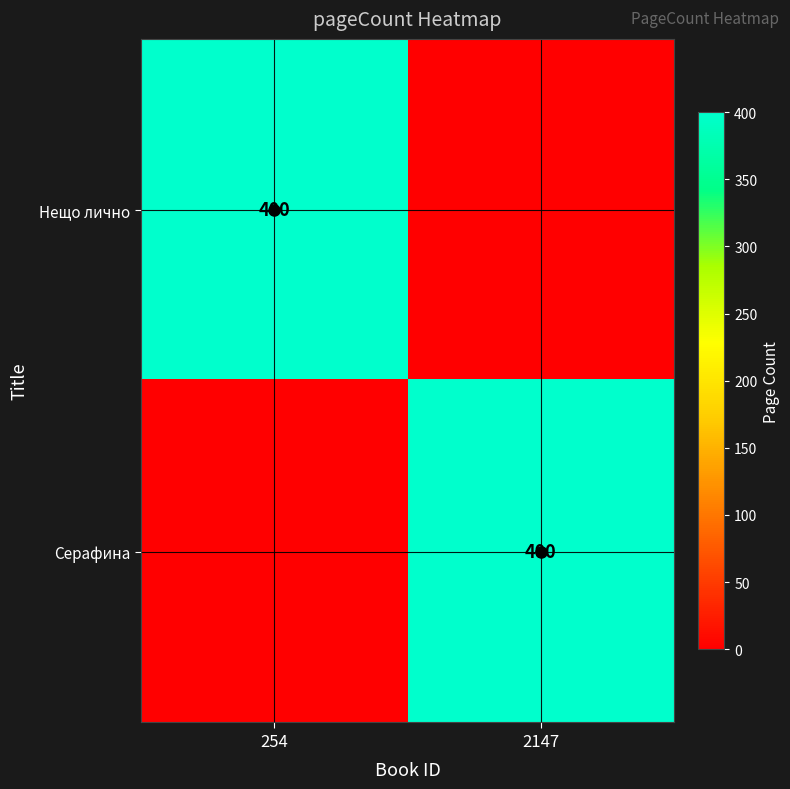

True or false: Нещо лично has a value of 156 at 254.

False